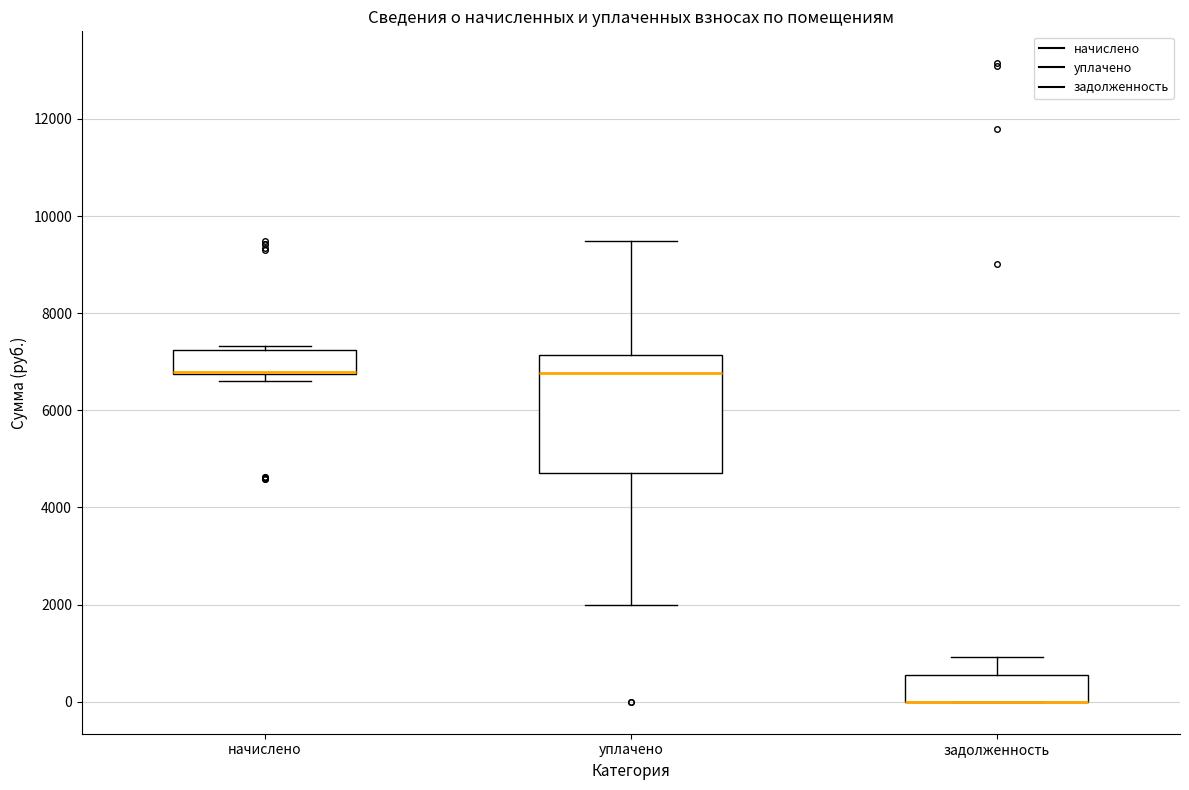

Reading left to right, transcribe this box plot: for each box, give where its median line is, the range the box spans, and where its two whiskers end, as read against the y-axis. The values are not printed on the chart, so give them approximately, as read against the axis.

начислено: median 6800 (drawn on the box's lower edge), box 6800 to 7200, whiskers 6600 to 7400
уплачено: median 6800, box 4600 to 7200, whiskers 2000 to 9400
задолженность: median 0 (drawn on the box's lower edge), box 0 to 600, whiskers 0 to 1000